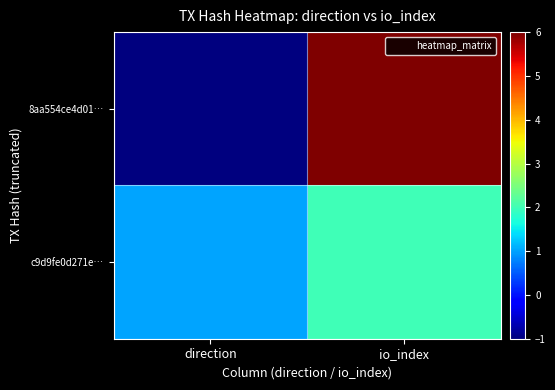

Which category has the highest value across all series?

io_index